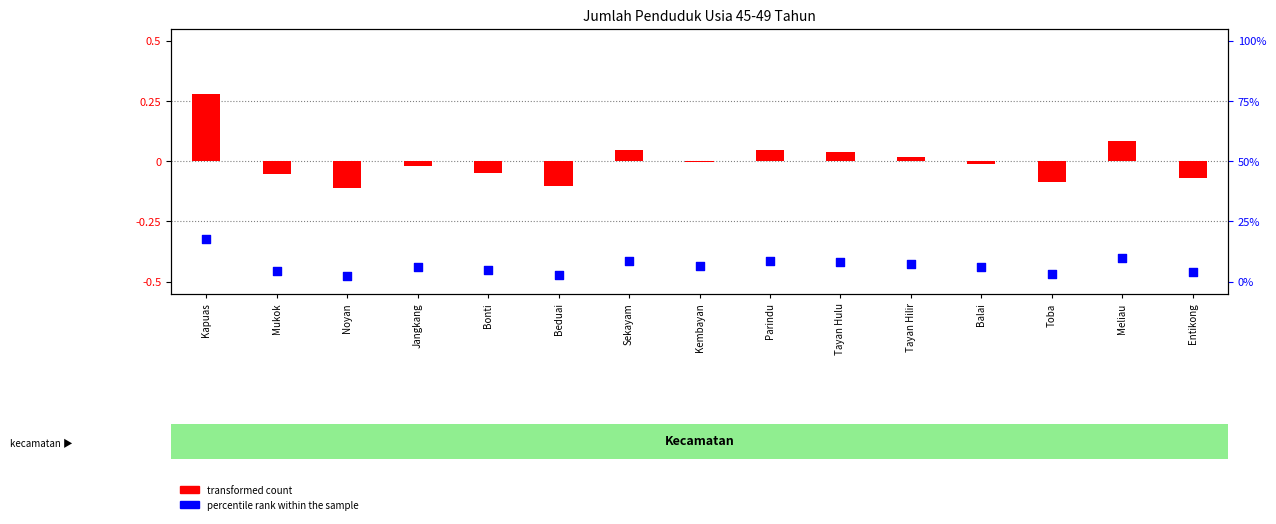

Is the value of percentile rank within the sample at Tayan Hilir greater than the value of transformed count at Toba?

No